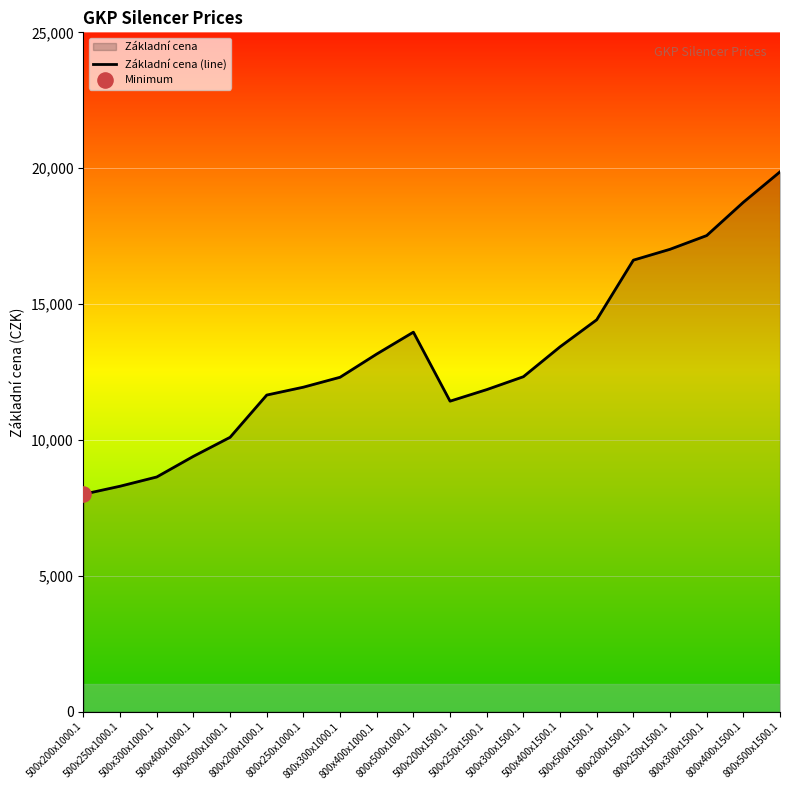

Approximately how many times larger is the value at 800x500x1500.1 compared to 500x500x1000.1?

2.0